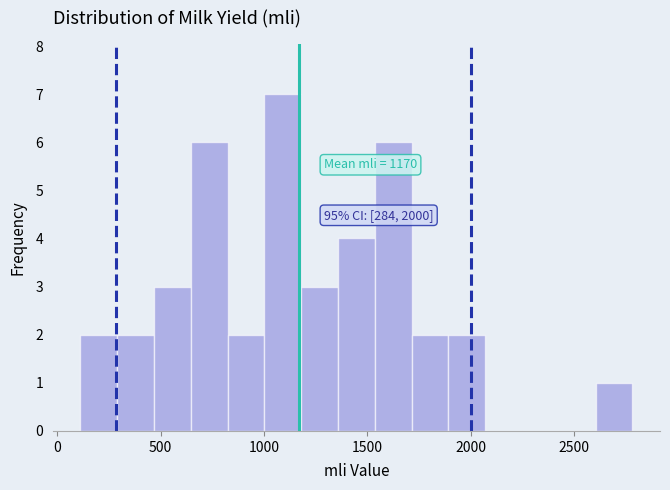

Read against the x-axis, roughly where is the centre of the tallest bar?

1100